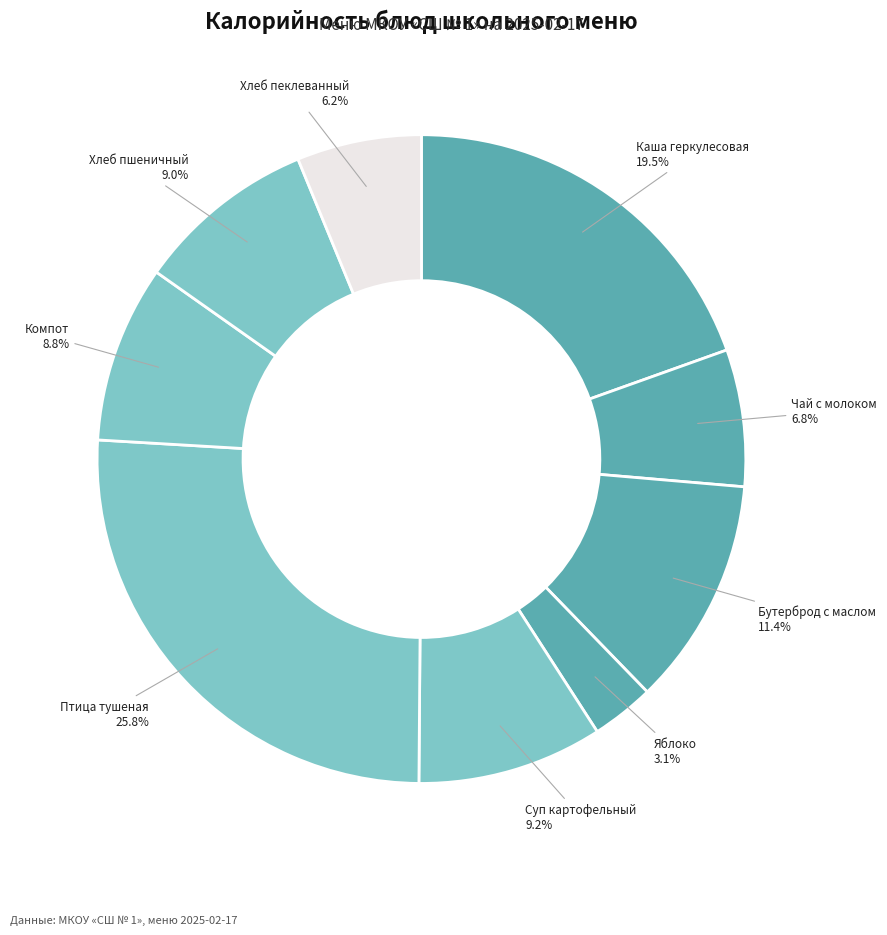

Does Бутерброд с маслом represent more than half of the total?

No